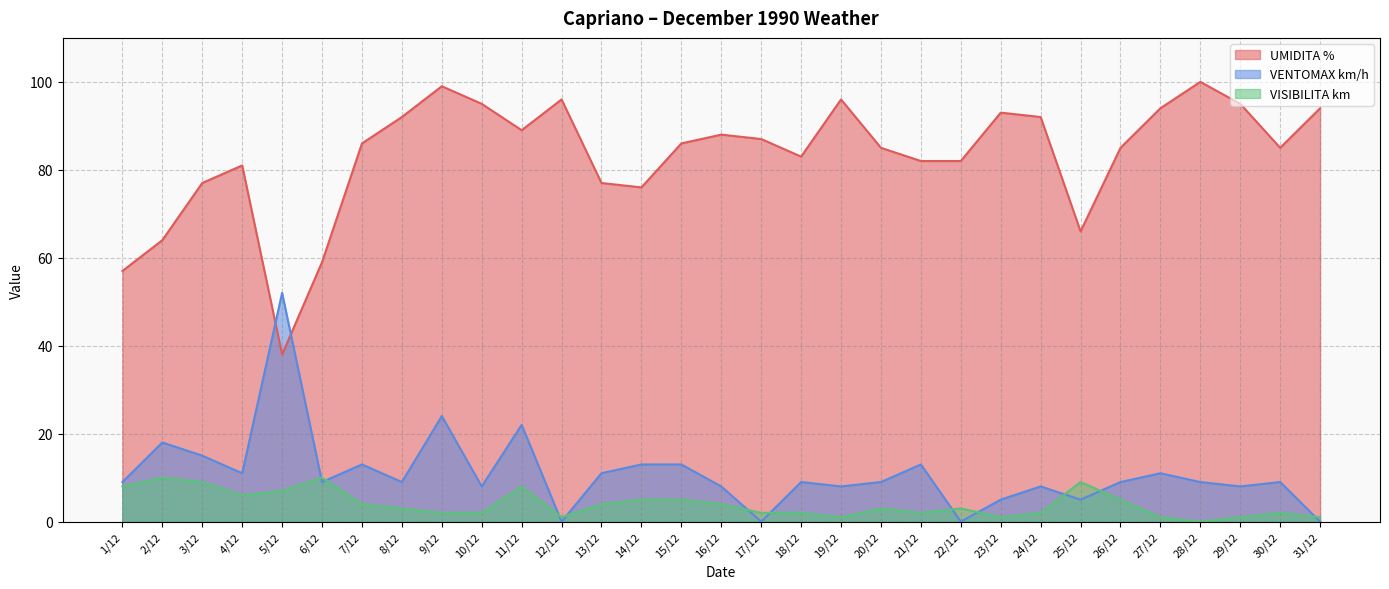

Where is the first local maximum for VENTOMAX km/h?

2/12